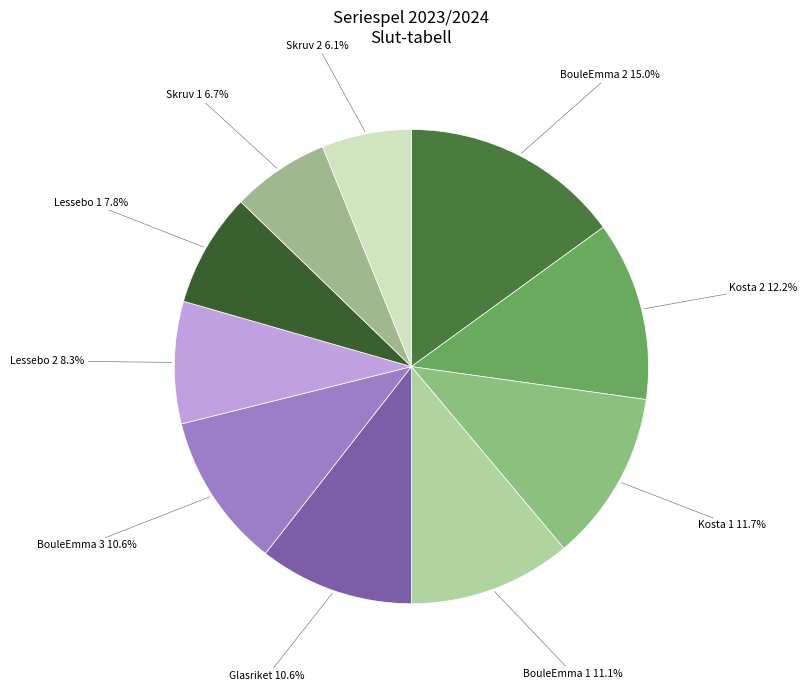

To the nearest percent, what portion does Kosta 2 represent?

12%